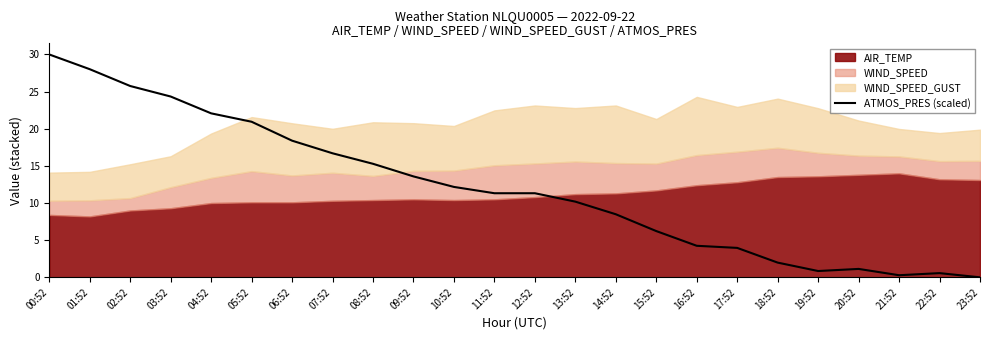

What is the maximum value for ATMOS_PRES (scaled)?

30.0